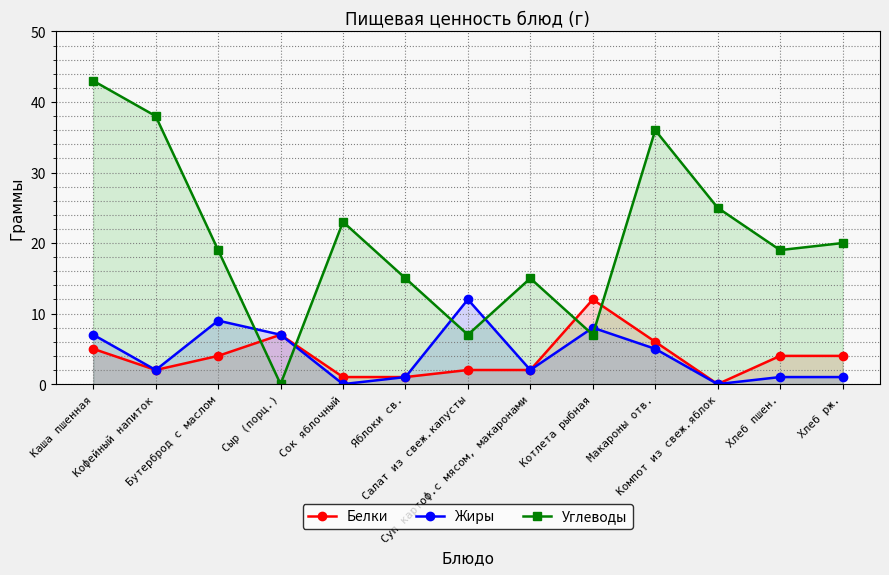

Which series changed the most between Каша пшенная and Сок яблочный?

Углеводы